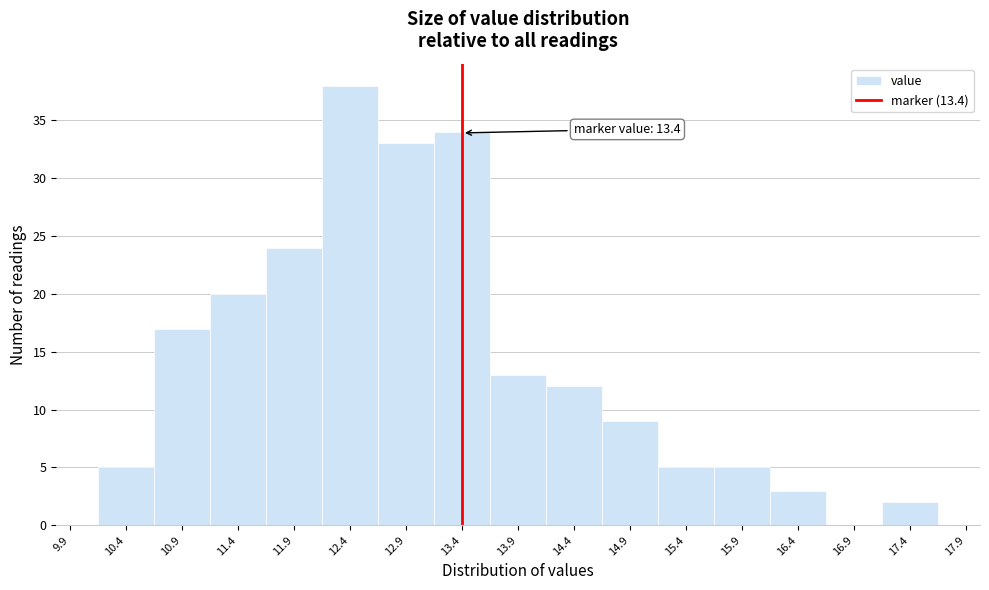

Over which range of the x-axis is the bar tallest?

12.15 to 12.65